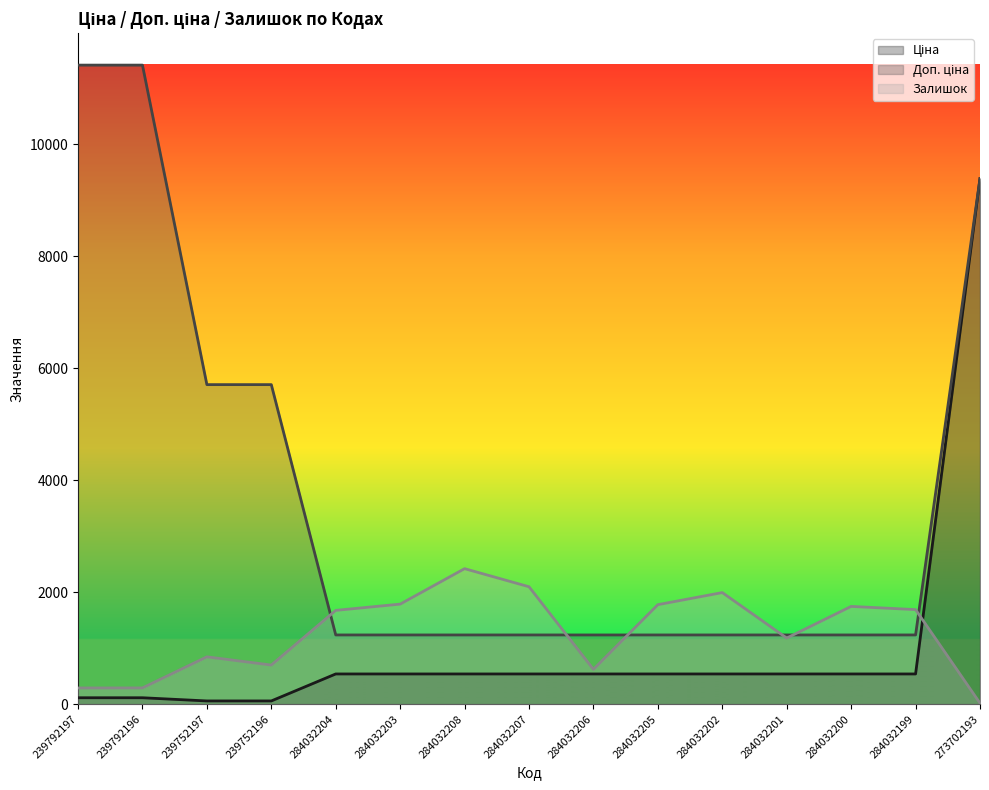

Which category has the highest value across all series?

239792197